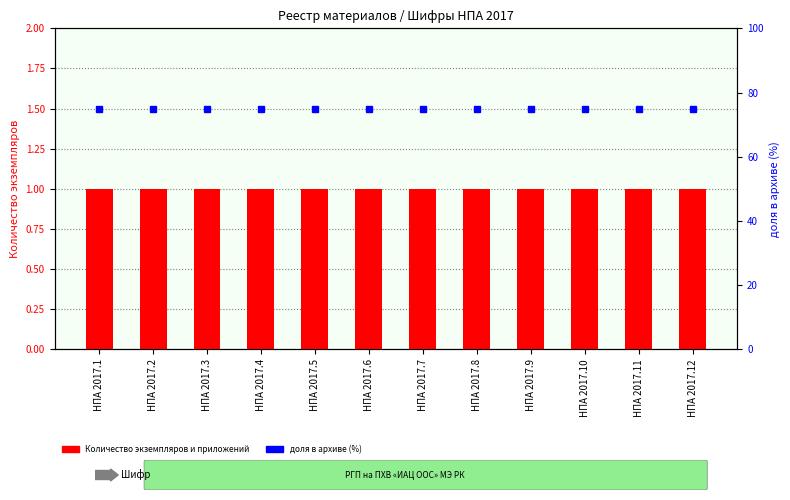

Where is Количество экземпляров и приложений nearest to the value 1?

НПА 2017.1